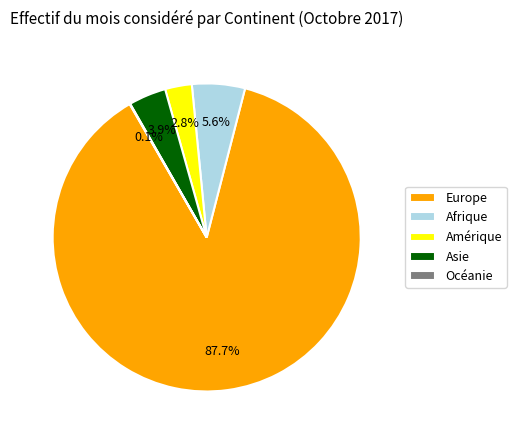

Between Amérique and Afrique, which is larger?

Afrique